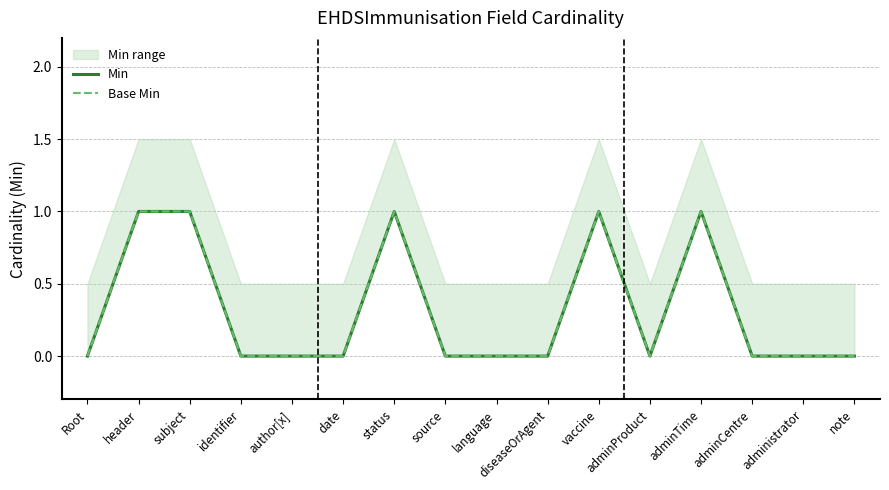

Which series has the largest total across all categories?

Min